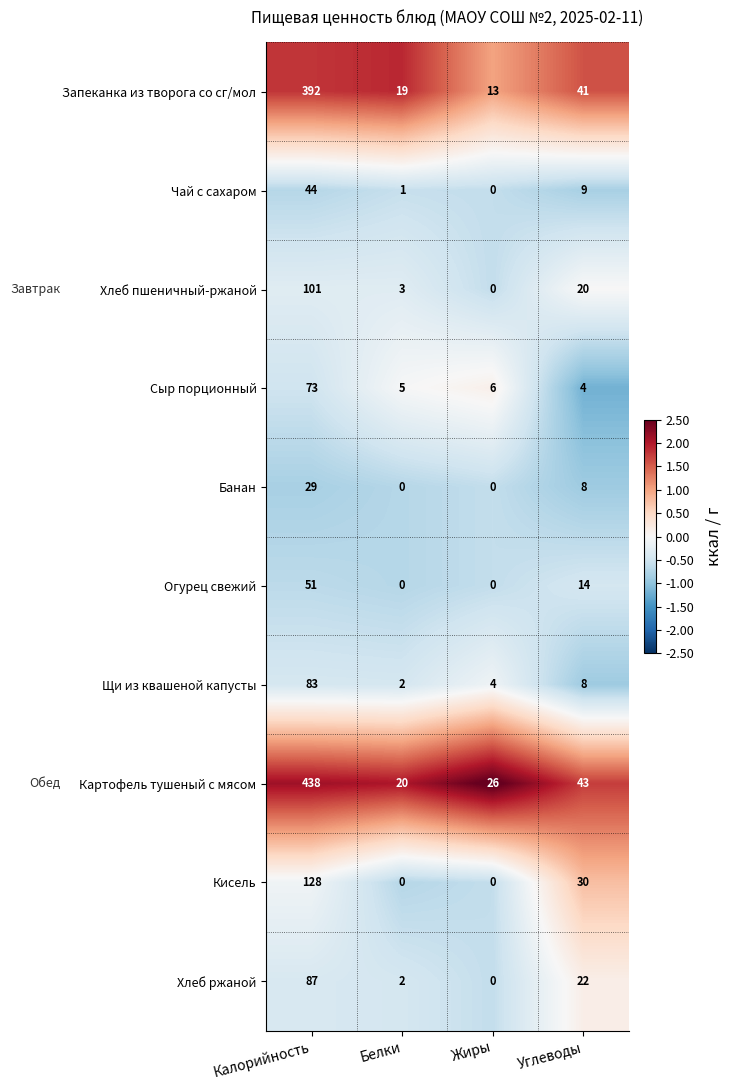

True or false: Щи из квашеной капусты has a value of 7 at Жиры.

False